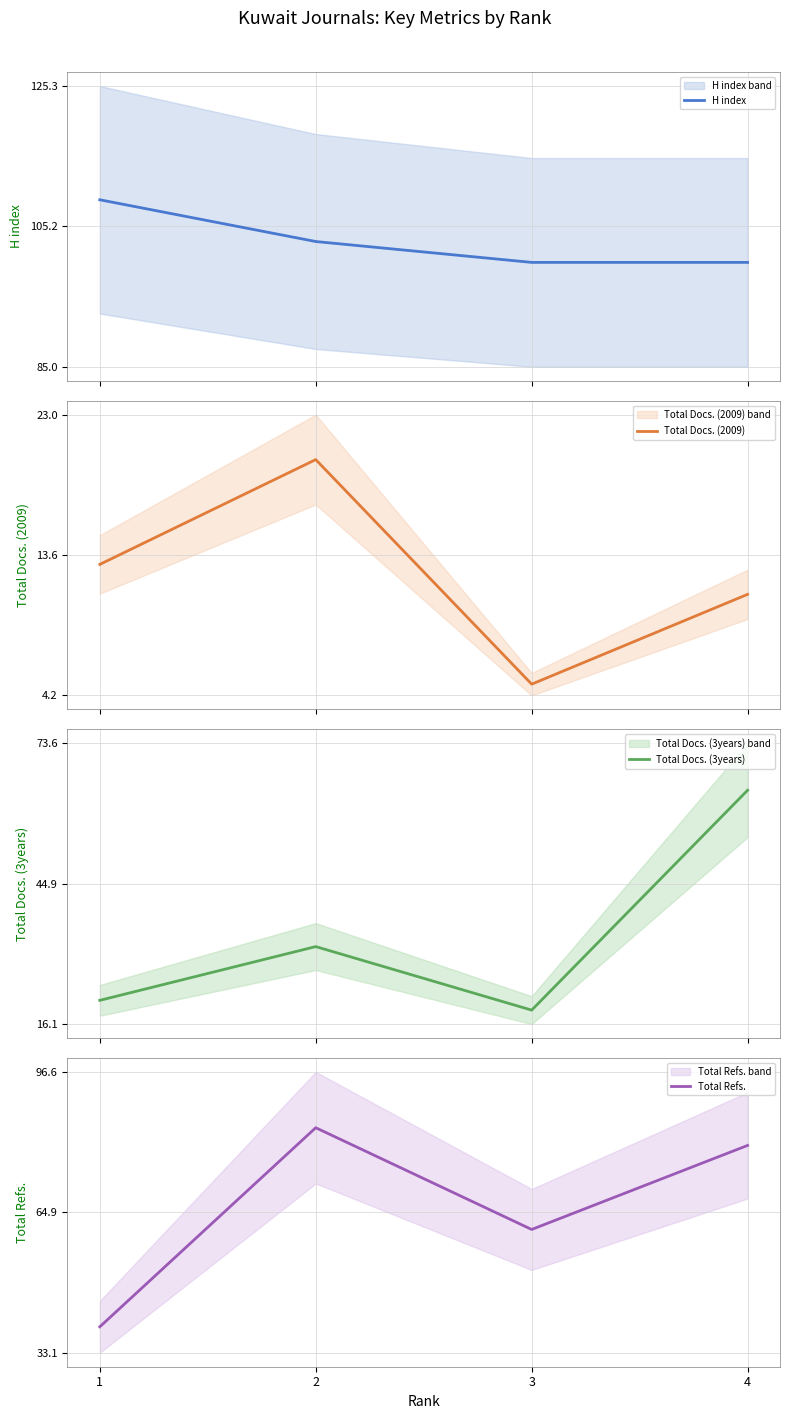

Which series has the largest range (max minus min)?

Total Docs. (3years)